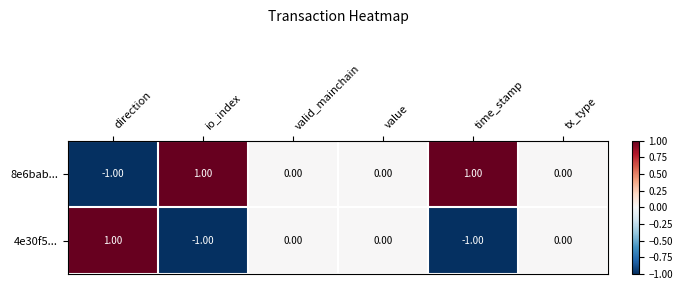

Rank the series at direction from highest to lowest value.

4e30f5..., 8e6bab...